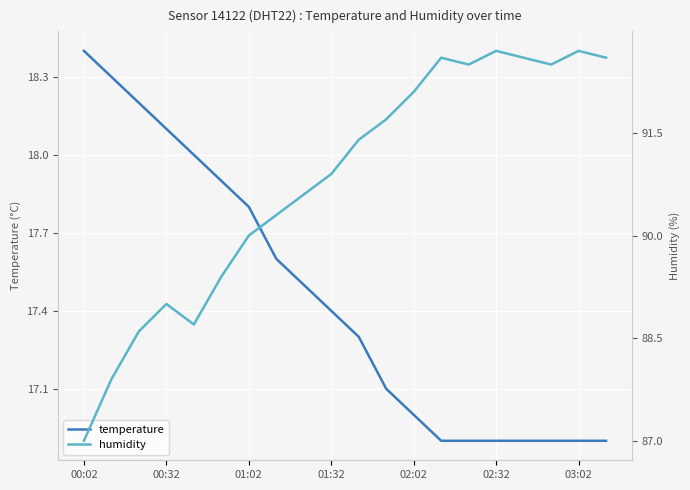

Reading left to right, what are all the values shown in this chart?

temperature: 18.4	18.3	18.2	18.1	18.0	17.9	17.8	17.6	17.5	17.4	17.3	17.1	17.0	16.9	16.9	16.9	16.9	16.9	16.9	16.9
humidity: 87.0	87.9	88.6	89.0	88.7	89.4	90.0	90.3	90.6	90.9	91.4	91.7	92.1	92.6	92.5	92.7	92.6	92.5	92.7	92.6